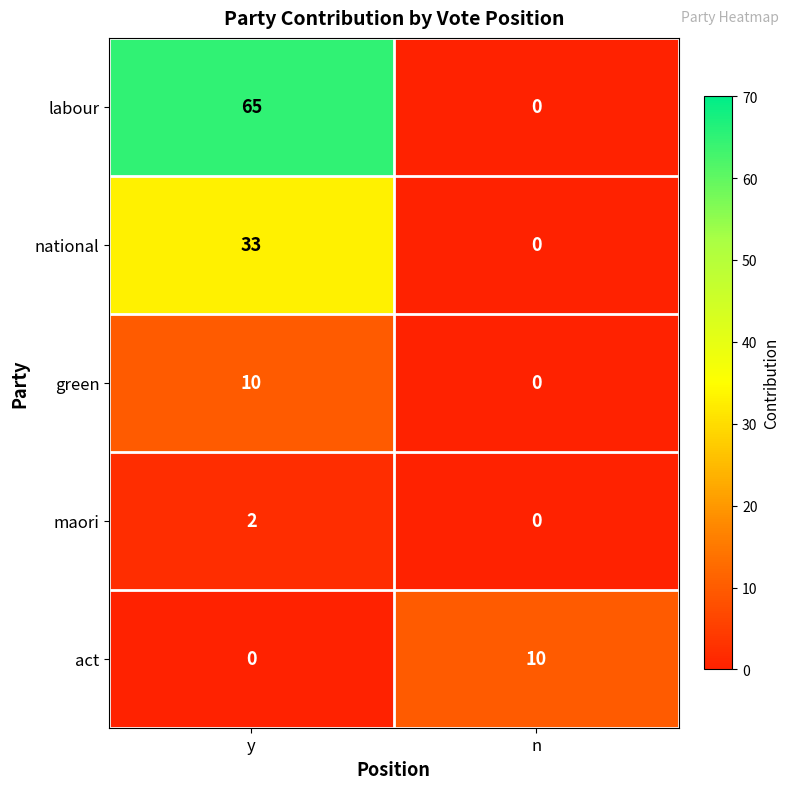

How many categories are shown in the chart?

2